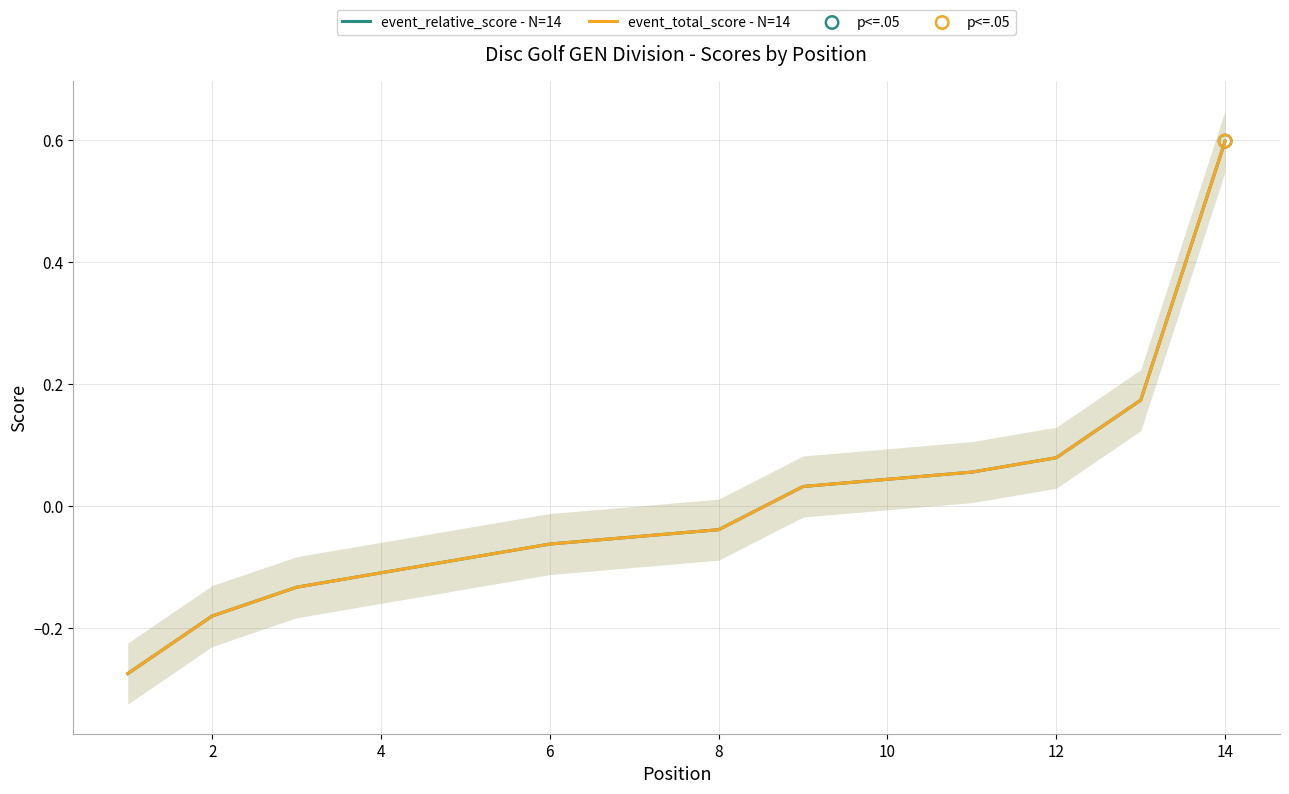

Which series contains the lowest Y value?

event_total_score - N=14